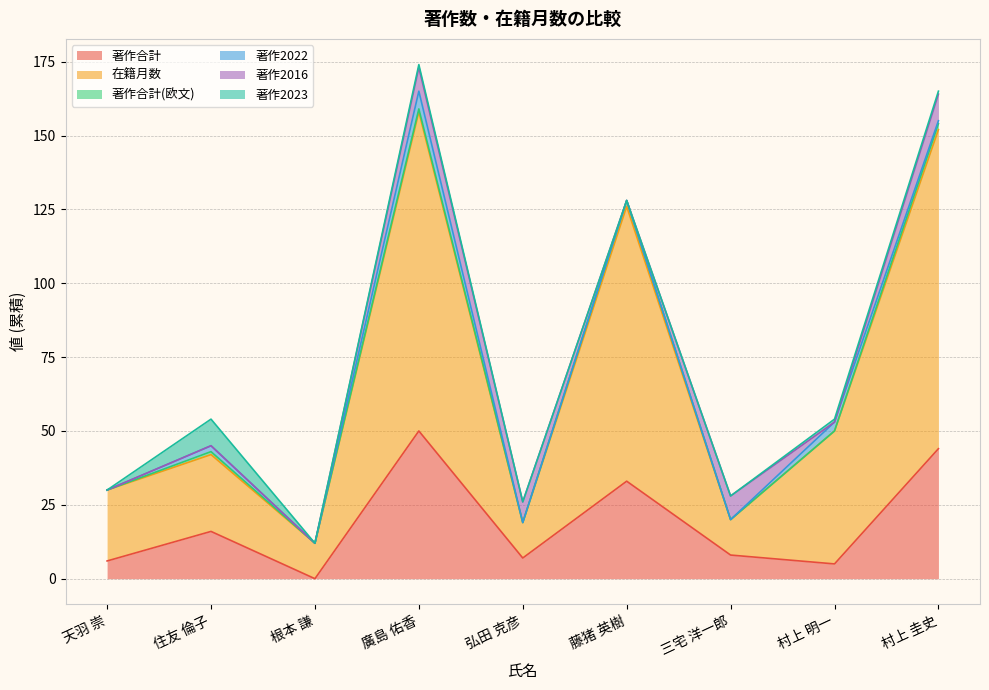

The 著作2022 series shows 5 at 村上 明一. True or false?

False